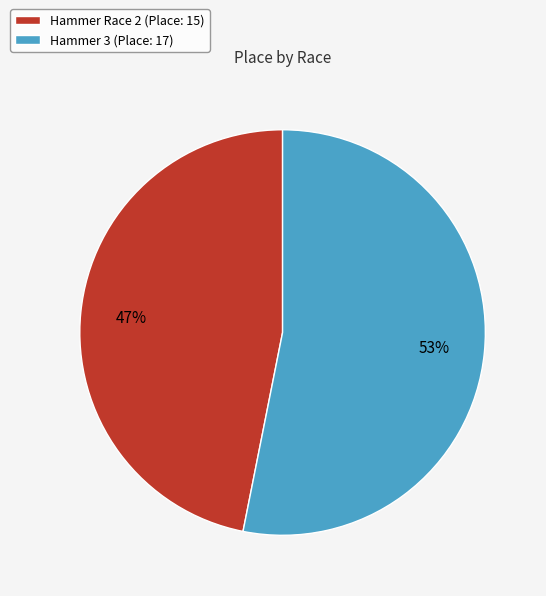

How many segments does this pie chart have?

2